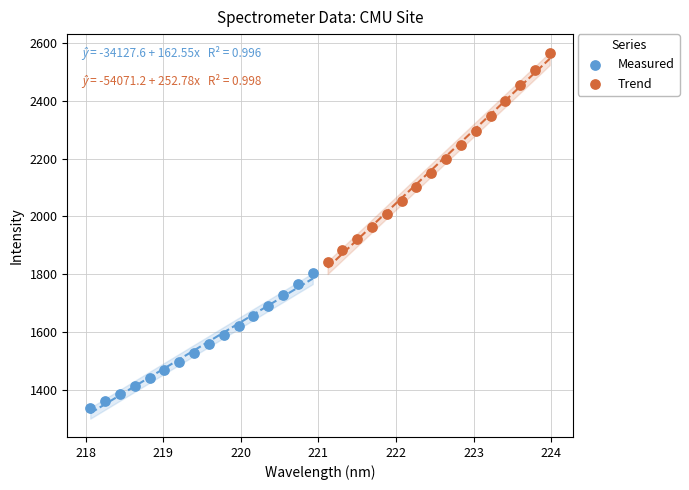

Which series contains the lowest Y value?

Measured